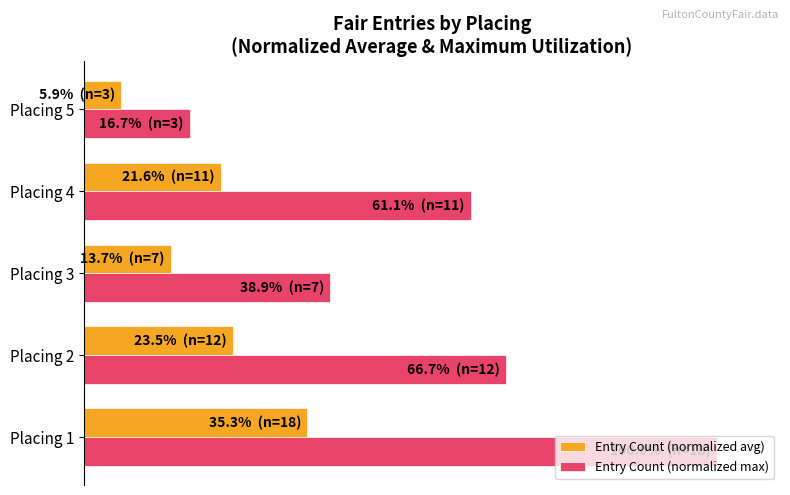

What is the value of the Entry Count (normalized avg) bar at the 1st from the left?

35.3